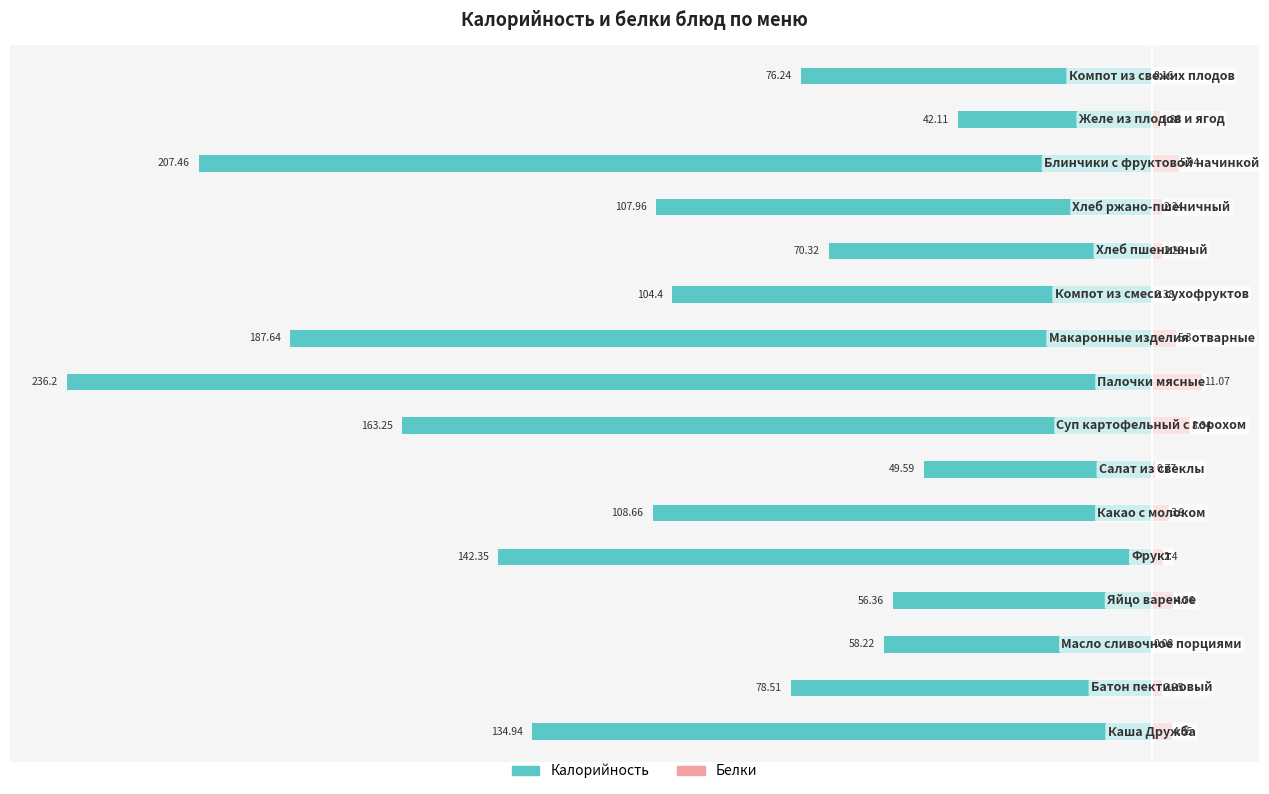

How many data points in Белки are less than 2?

5